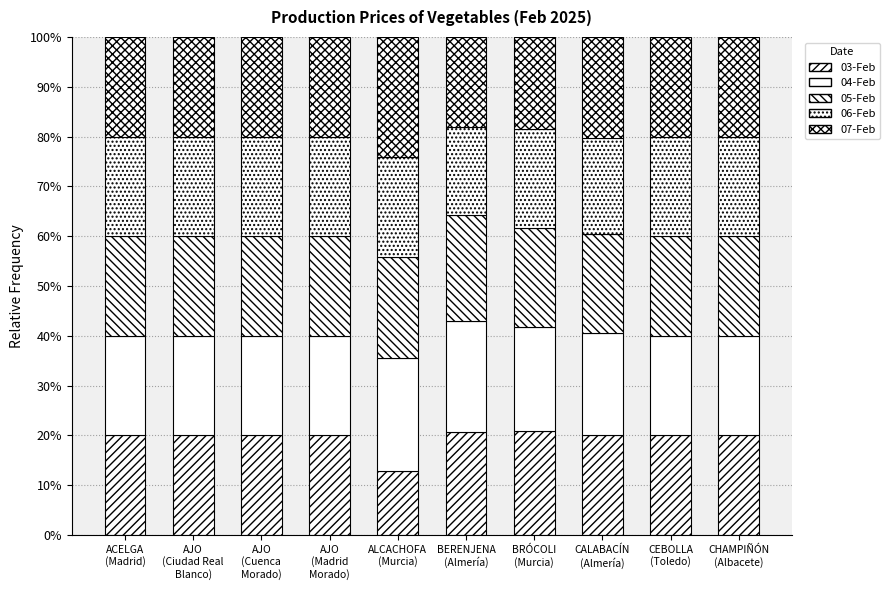

At how many categories does at least one series exceed 0?

10